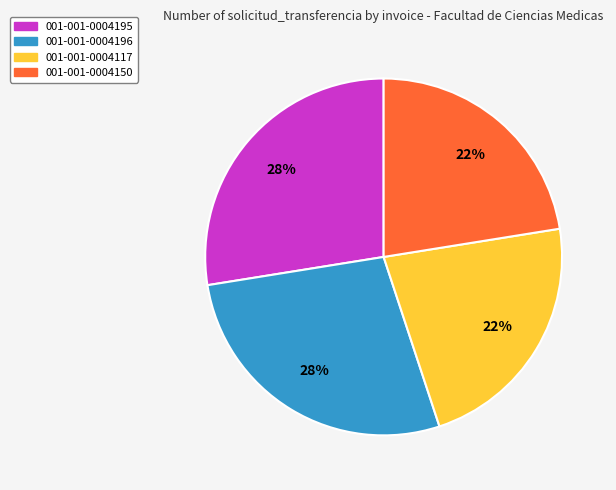

To the nearest percent, what percentage of the pie is 001-001-0004195?

28%